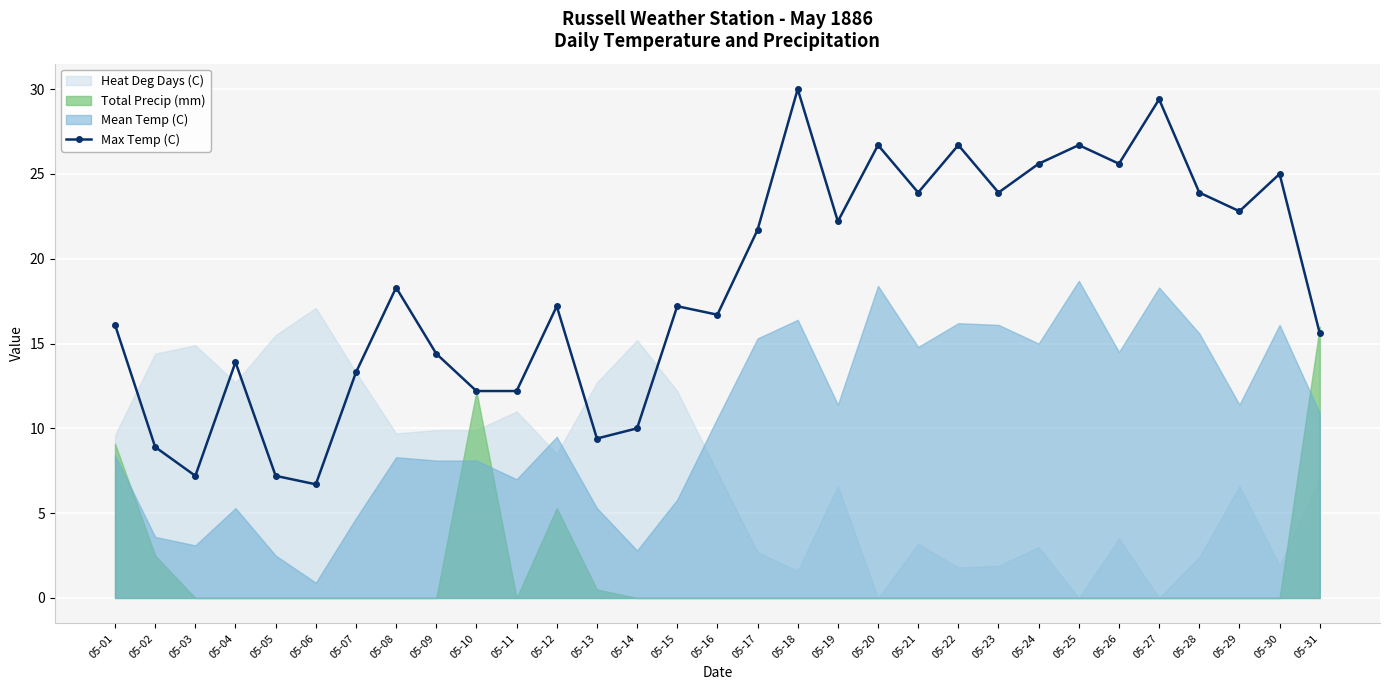

List the labels in order of value, smallest first.

05-06, 05-03, 05-05, 05-02, 05-13, 05-14, 05-10, 05-11, 05-07, 05-04, 05-09, 05-31, 05-01, 05-16, 05-12, 05-15, 05-08, 05-17, 05-19, 05-29, 05-21, 05-23, 05-28, 05-30, 05-24, 05-26, 05-20, 05-22, 05-25, 05-27, 05-18